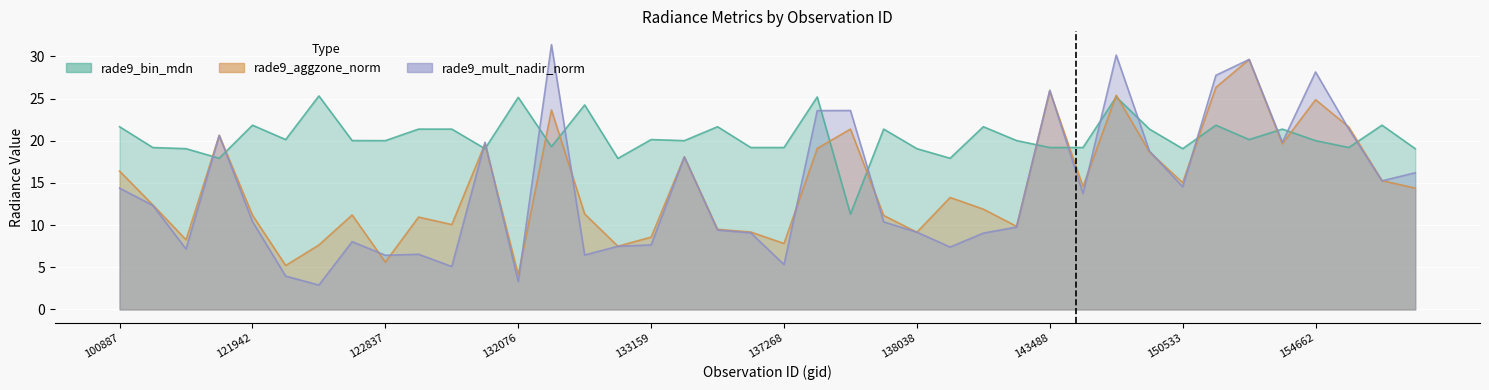

What is the label of the 33rd point from the left?

150533